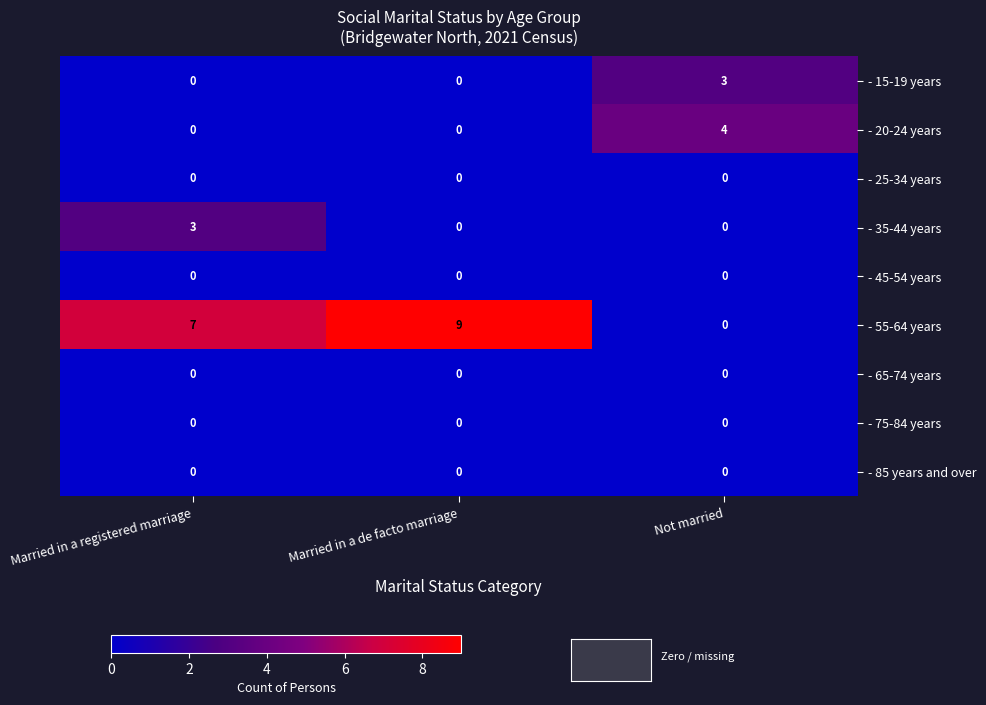

Which series has the largest total across all categories?

- 55-64 years